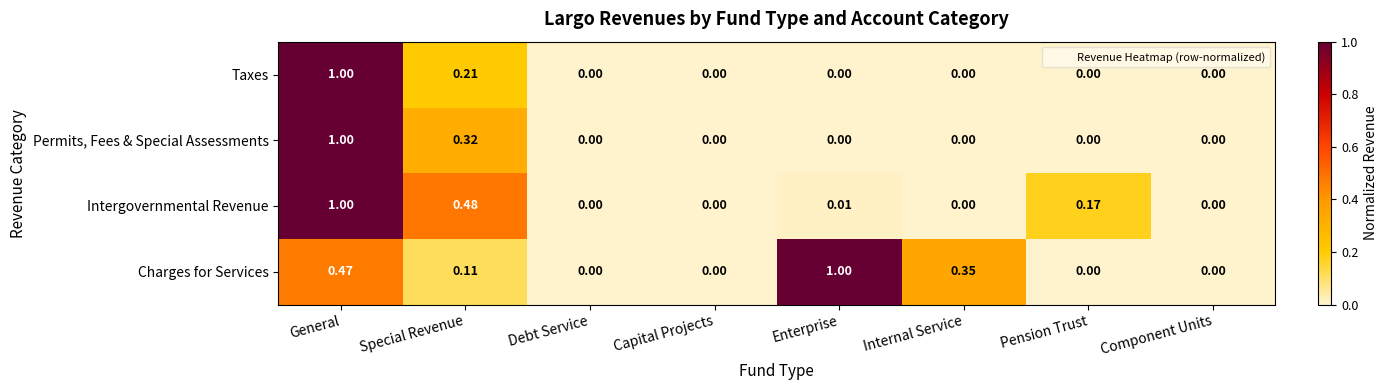

Between Special Revenue and Enterprise, which series saw the biggest shift?

Charges for Services